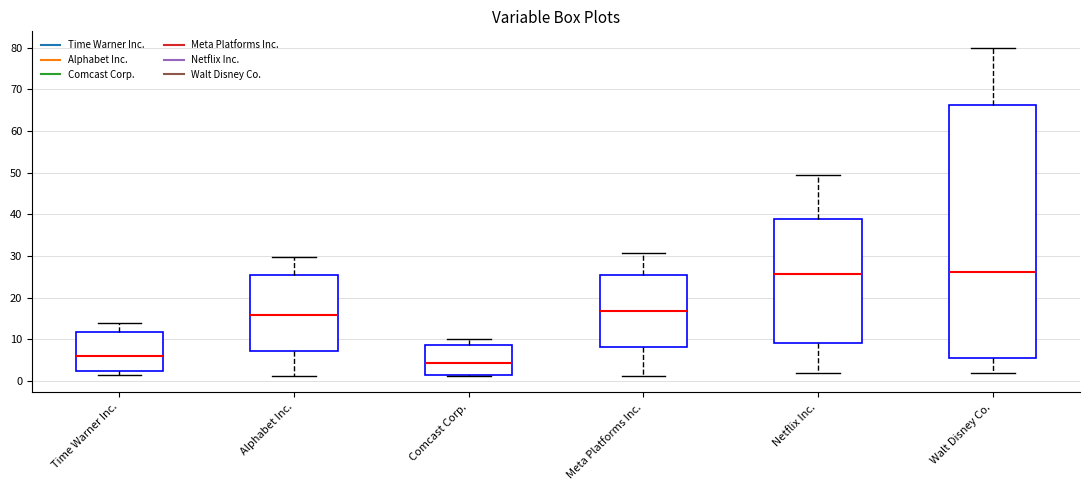

Reading left to right, transcribe this box plot: for each box, give where its median line is, the range the box spans, and where its two whiskers end, as read against the y-axis. The values are not printed on the chart, so give them approximately, as read against the axis.

Time Warner Inc.: median 6, box 2 to 12, whiskers 1 to 14
Alphabet Inc.: median 16, box 7 to 26, whiskers 1 to 30
Comcast Corp.: median 4, box 1 to 9, whiskers 1 to 10
Meta Platforms Inc.: median 17, box 8 to 25, whiskers 1 to 31
Netflix Inc.: median 26, box 9 to 39, whiskers 2 to 50
Walt Disney Co.: median 26, box 5 to 66, whiskers 2 to 80